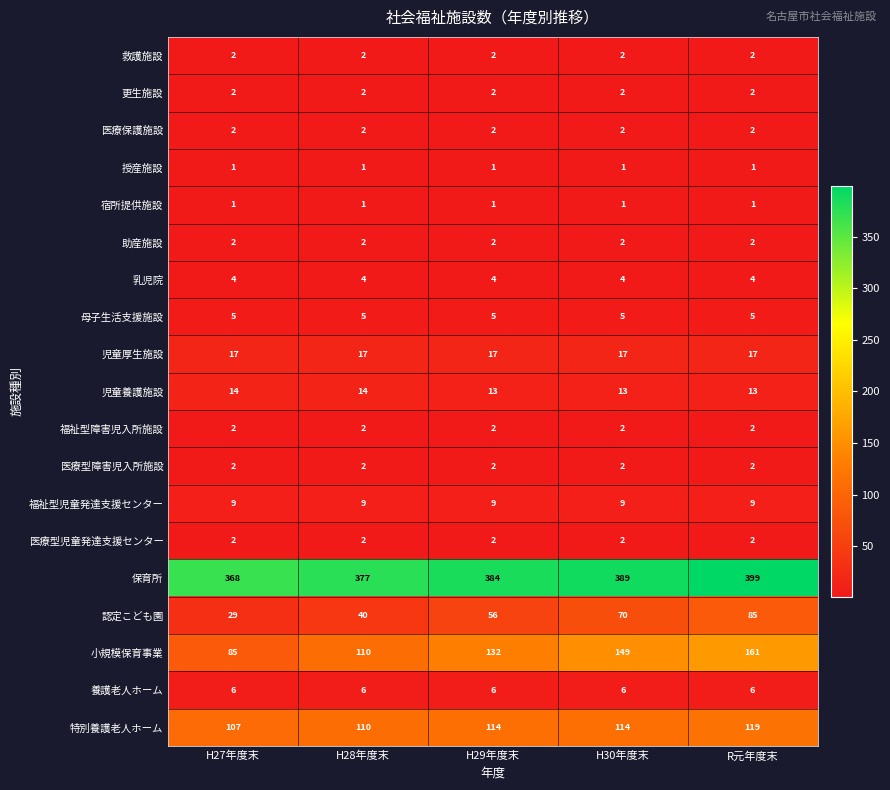

What is the spread (max minus min) of values at H28年度末?

376